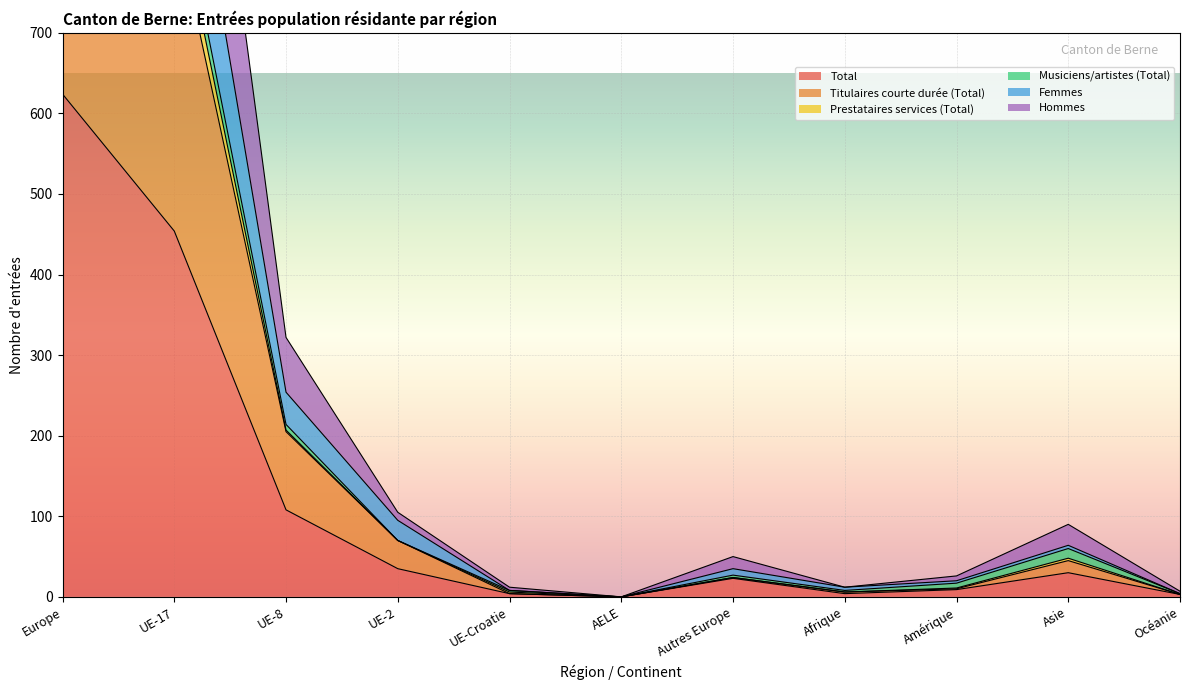

What is the highest value of the Hommes series?

1851